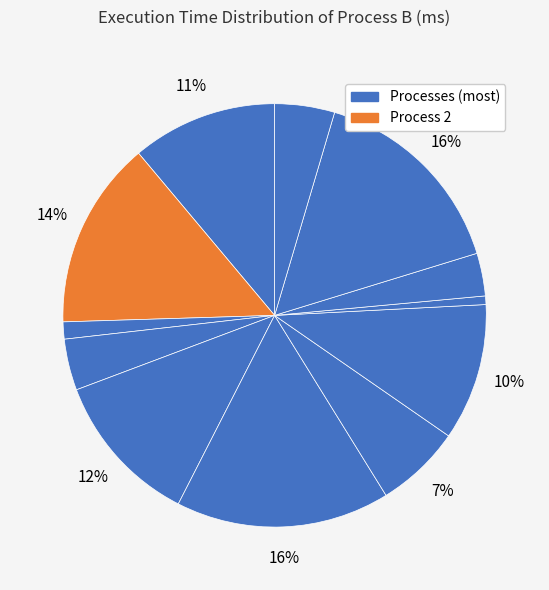

How many slices are in this pie chart?

12